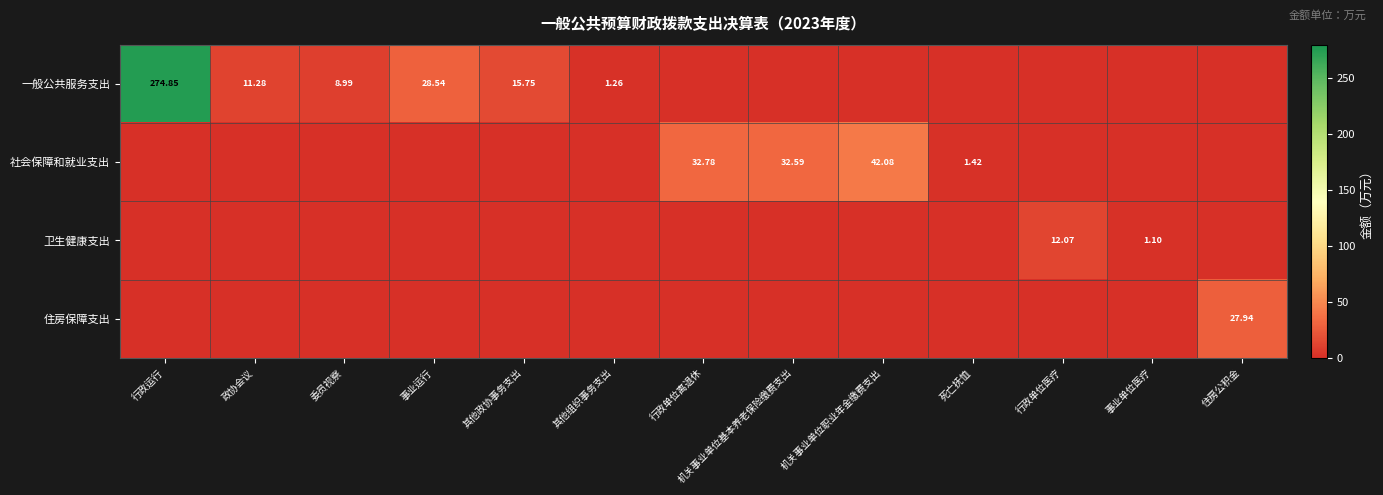

What is the difference between the second highest and minimum values in the 卫生健康支出 series?

1.1